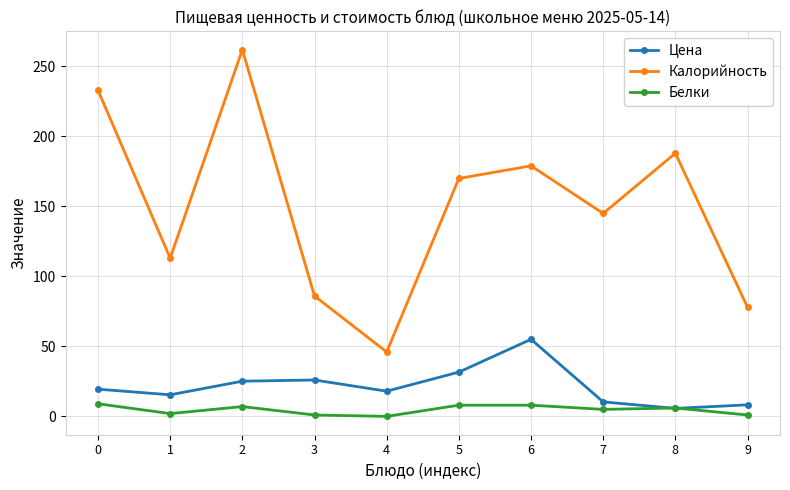

What is the sum of the Цена values at 1 and 9?

23.7